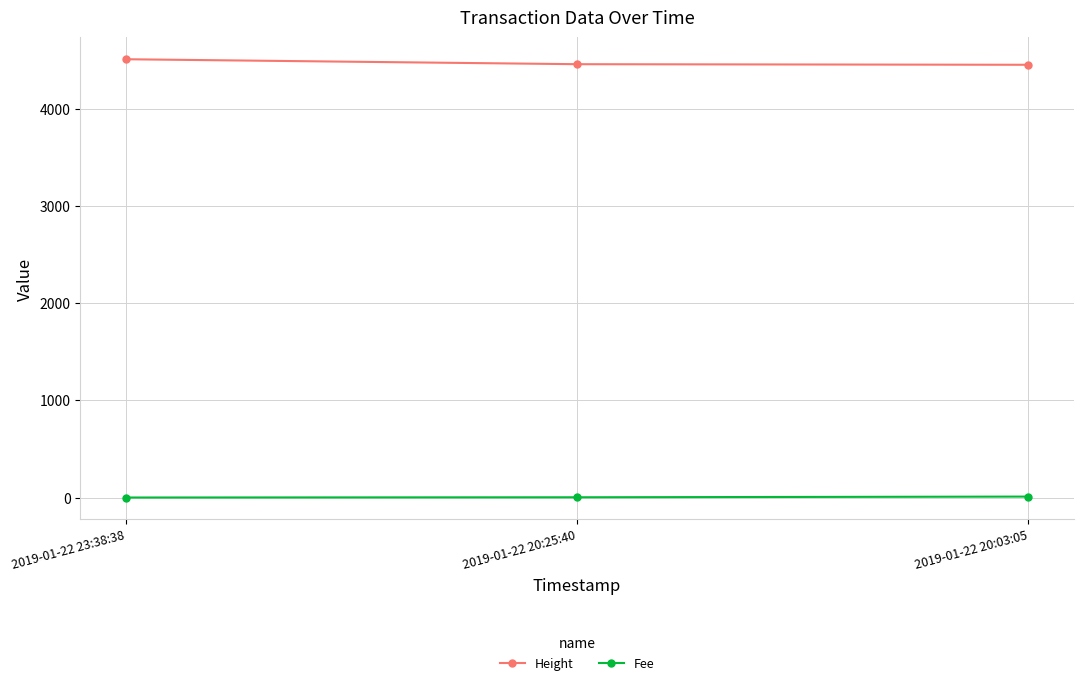

Rank the series by their average value, from lowest to highest.

Fee, Height